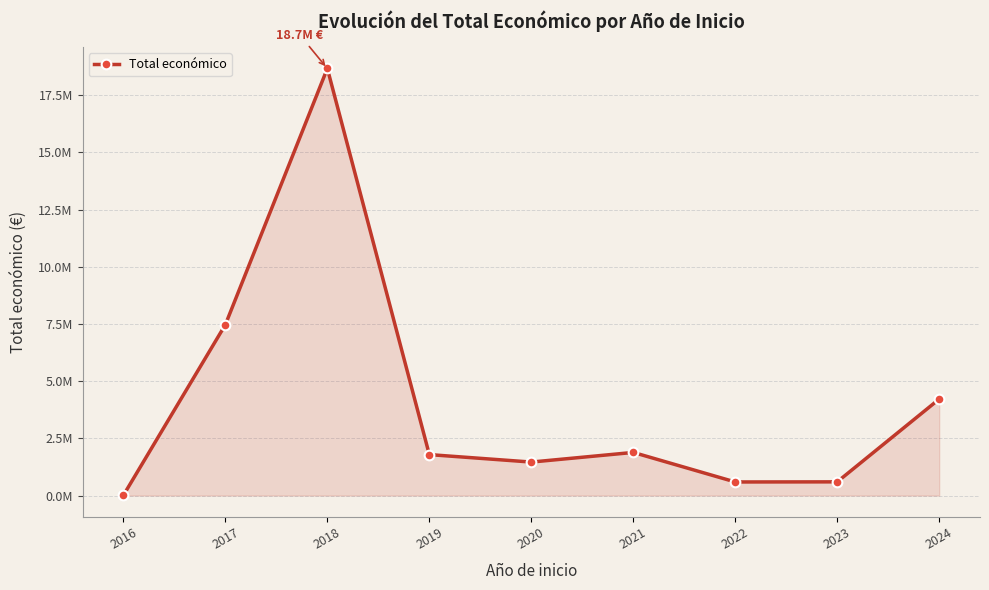

What is the smallest value displayed?

9000